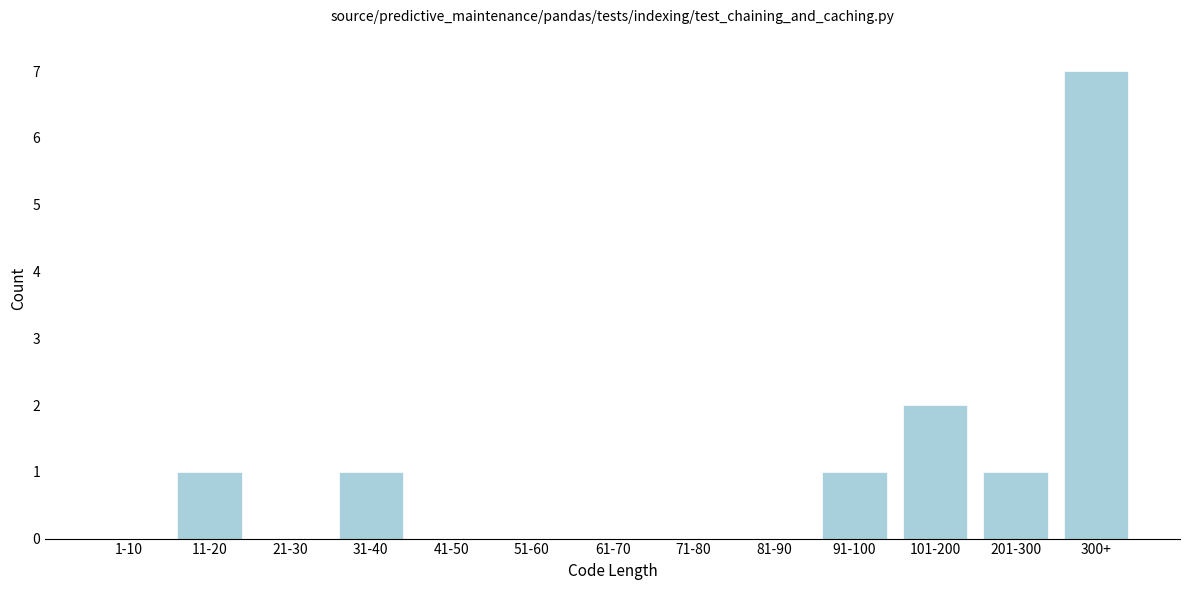

Reading right to left, transcribe all the data shown in this chart.

300+=7	201-300=1	101-200=2	91-100=1	81-90=0	71-80=0	61-70=0	51-60=0	41-50=0	31-40=1	21-30=0	11-20=1	1-10=0